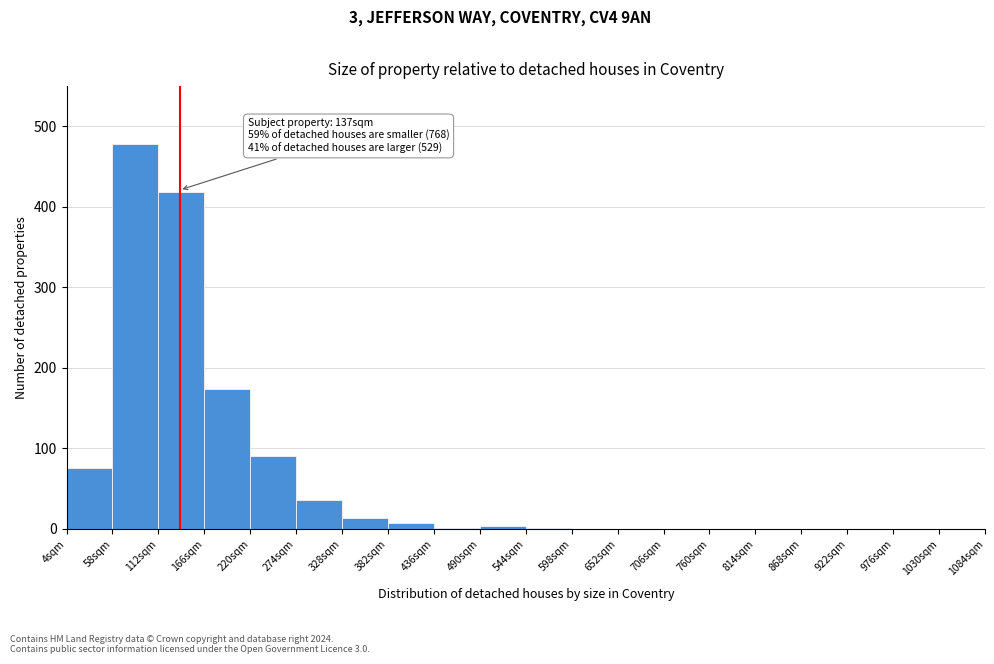

Which range on the x-axis has the tallest bar?

58 to 112